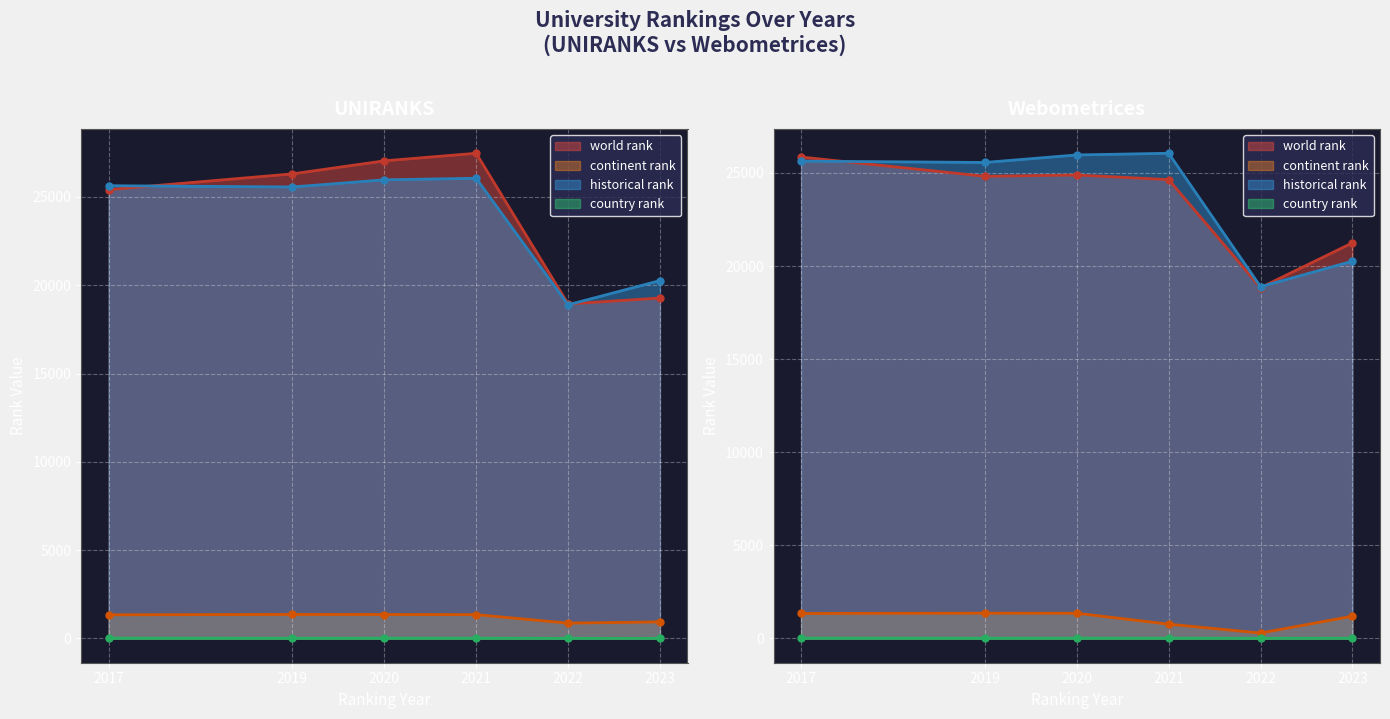

Does the chart display data point markers on the line(s)?

Yes